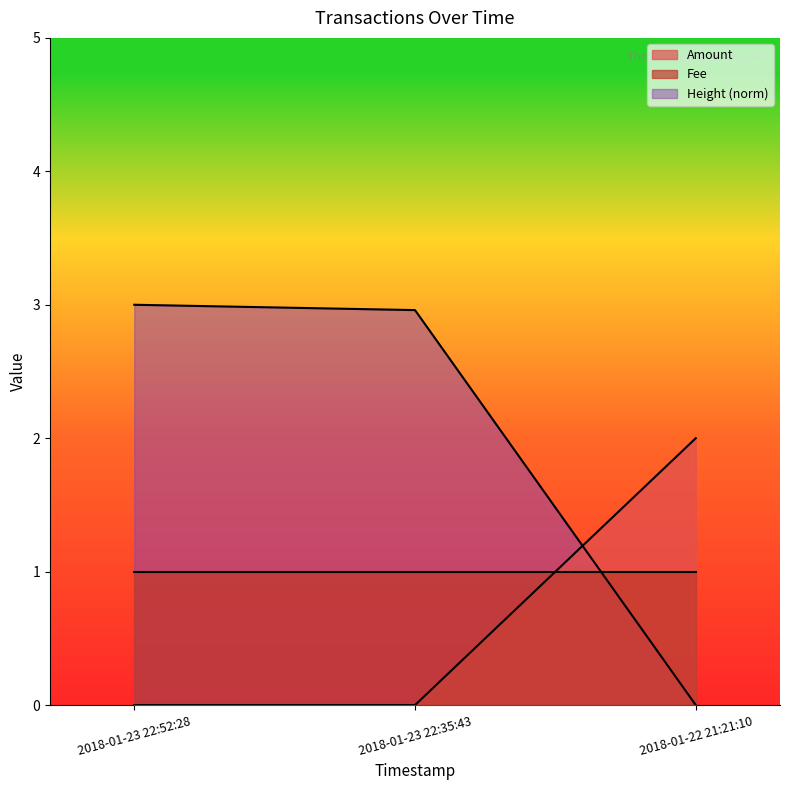

At 2018-01-22 21:21:10, list the series in order from smallest to largest.

Height (norm), Fee, Amount